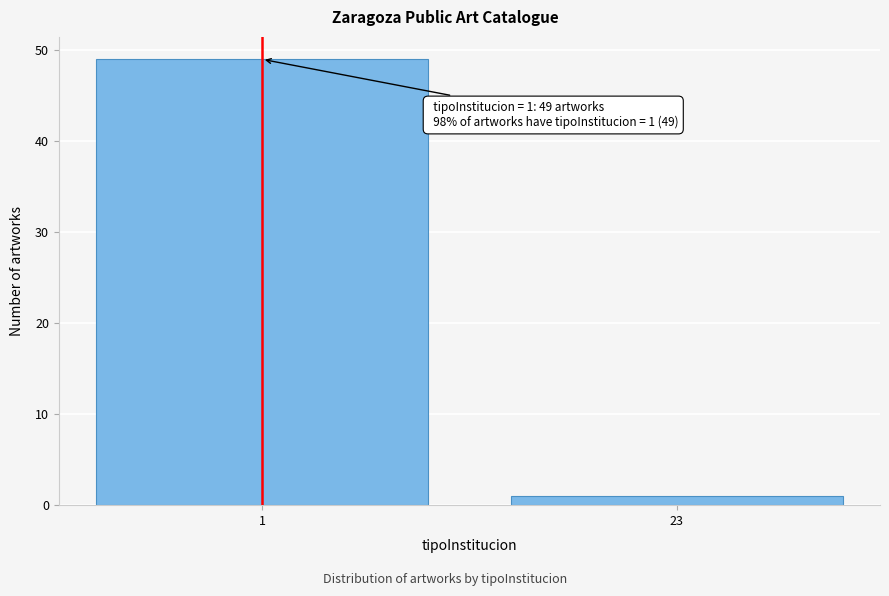

Reading left to right, list all the values displayed in this chart.

1=49	23=1